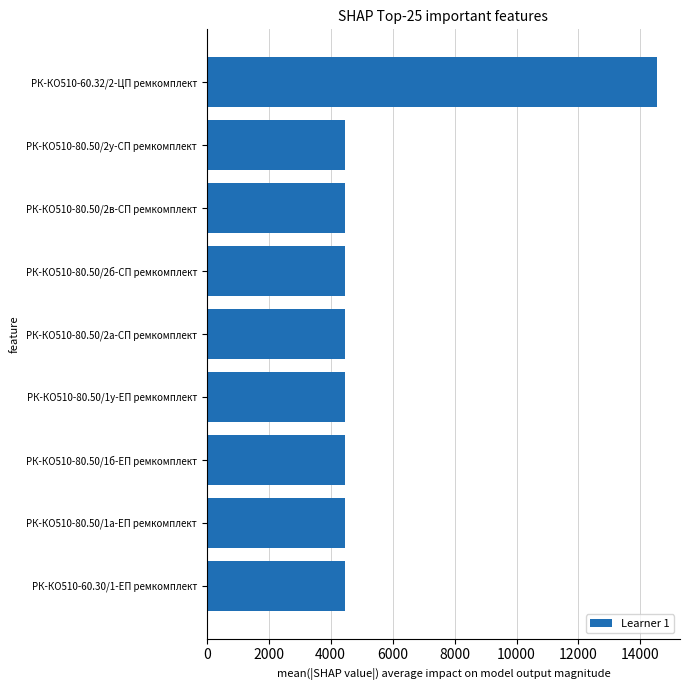

What is the average value?

5573